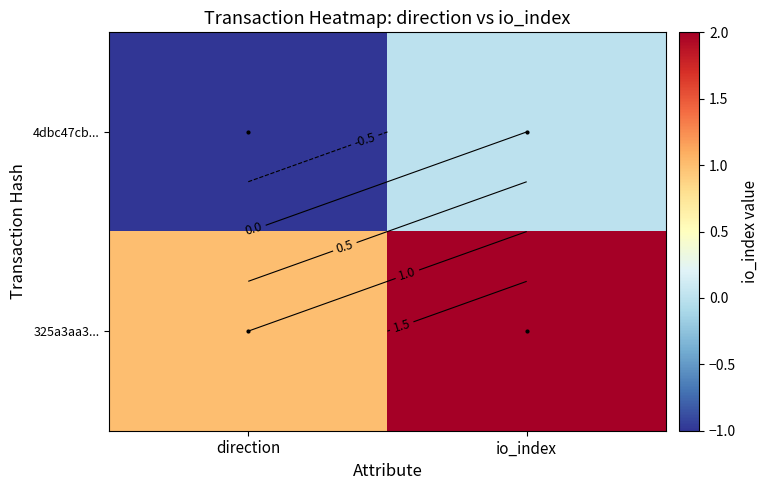

The 325a3aa3... series shows 2 at io_index. True or false?

True